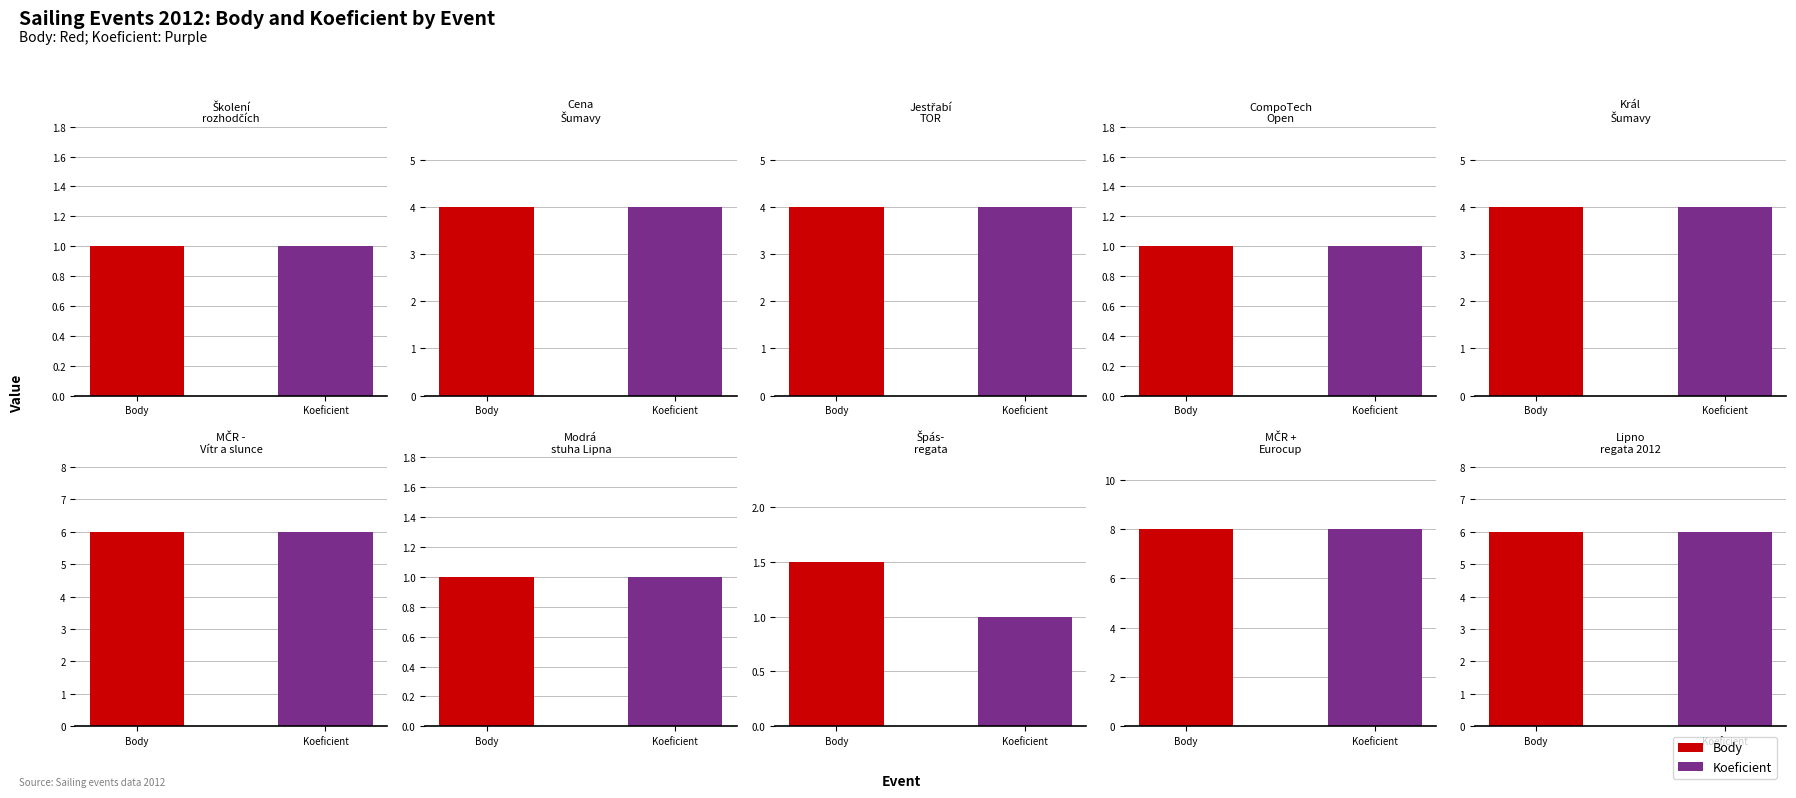

How many distinct data groups are displayed?

2